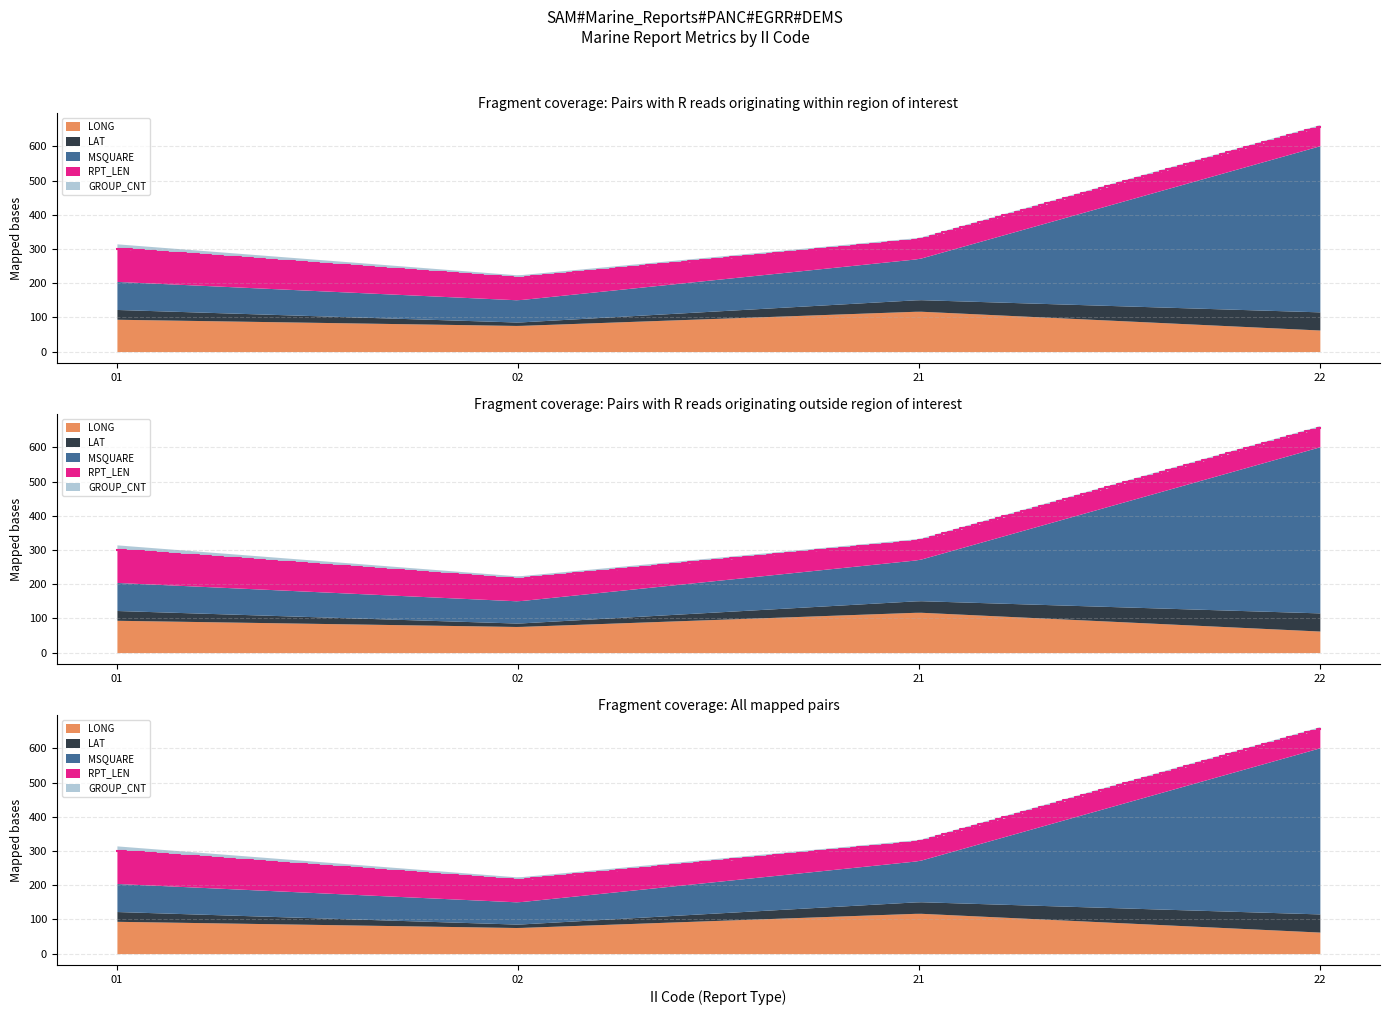

True or false: LAT and MSQUARE cross at least once.

False